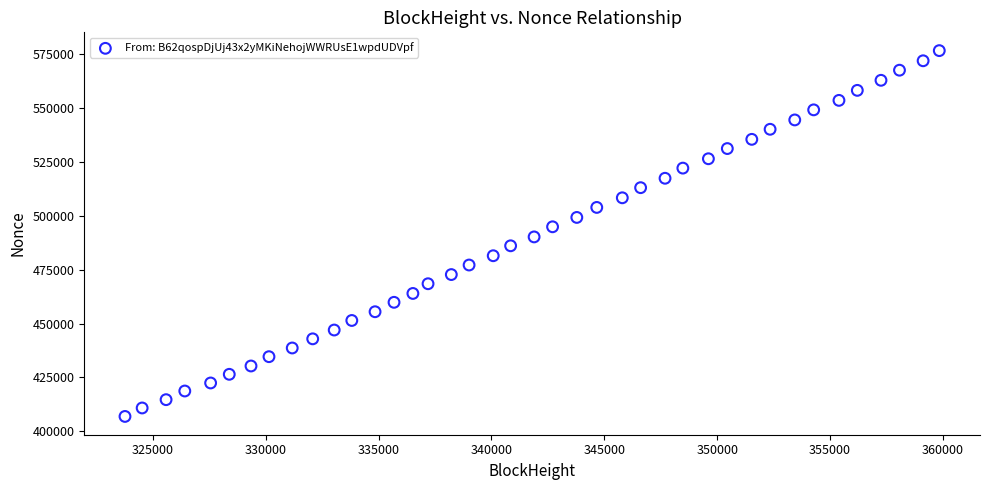

What is the range of X values (max minus min)?

36070